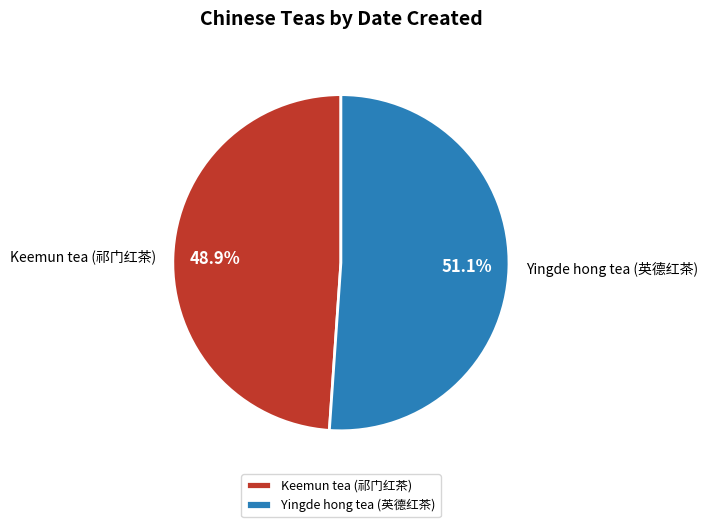

Approximately how many times larger is the value at Yingde hong tea (英德红茶) compared to Keemun tea (祁门红茶)?

1.0